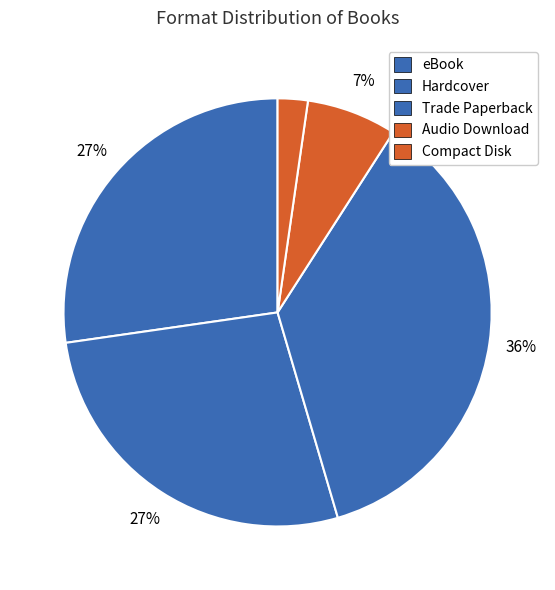

Between Hardcover and Trade Paperback, which is larger?

Trade Paperback